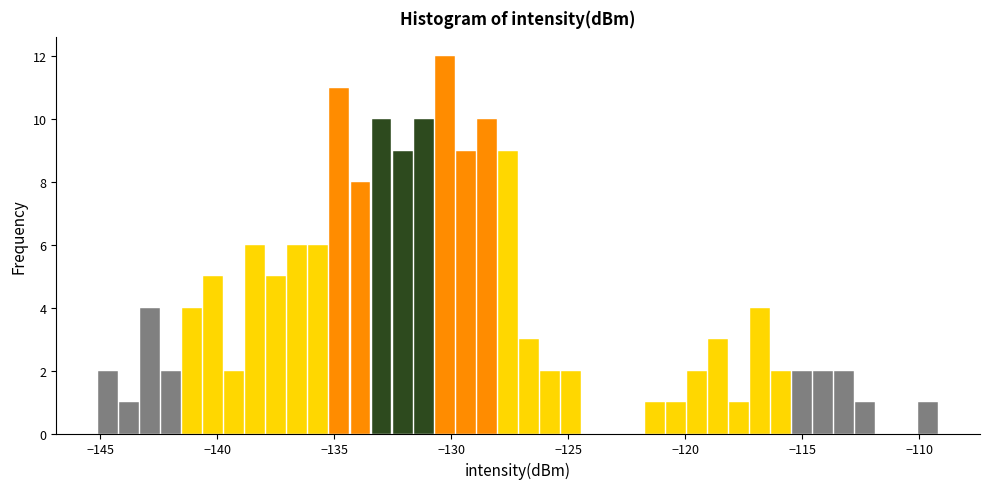

Read against the x-axis, roughly where is the centre of the tallest bar?

-130.5